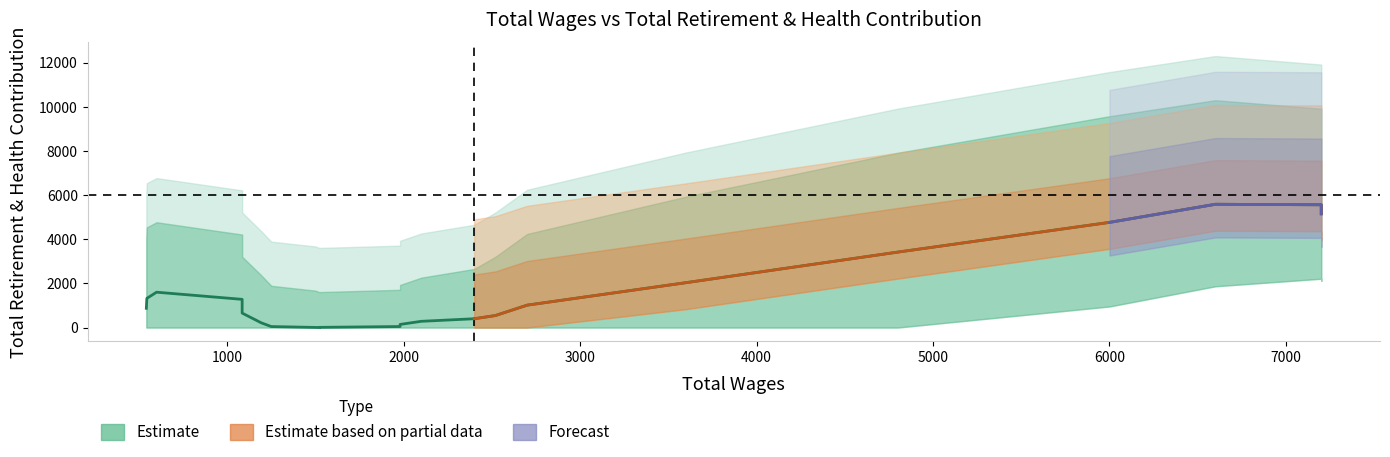

In Total Retirement & Health Contribution, how many points are lower than both neighbors (excluding endpoints)?

2